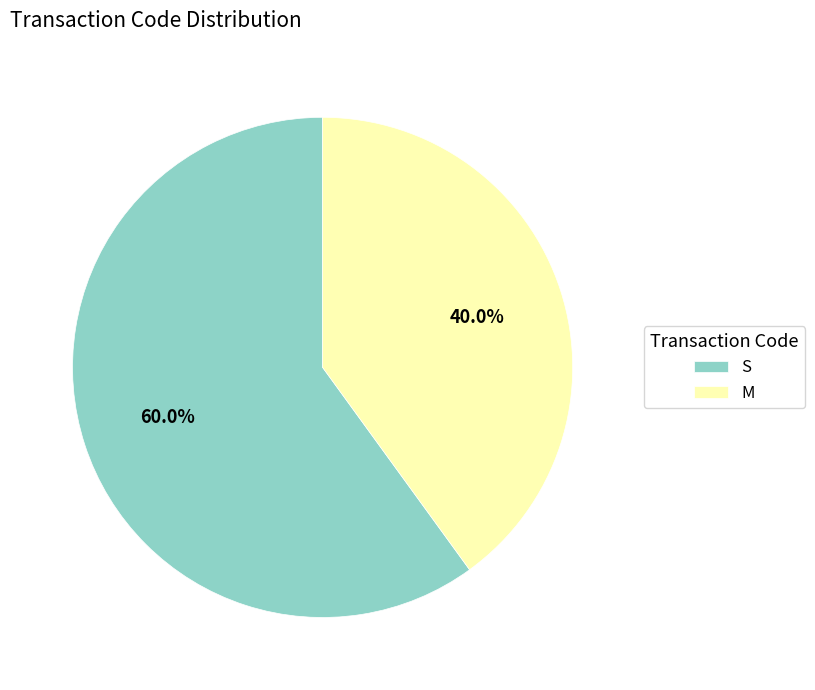

Which slice is the largest?

S